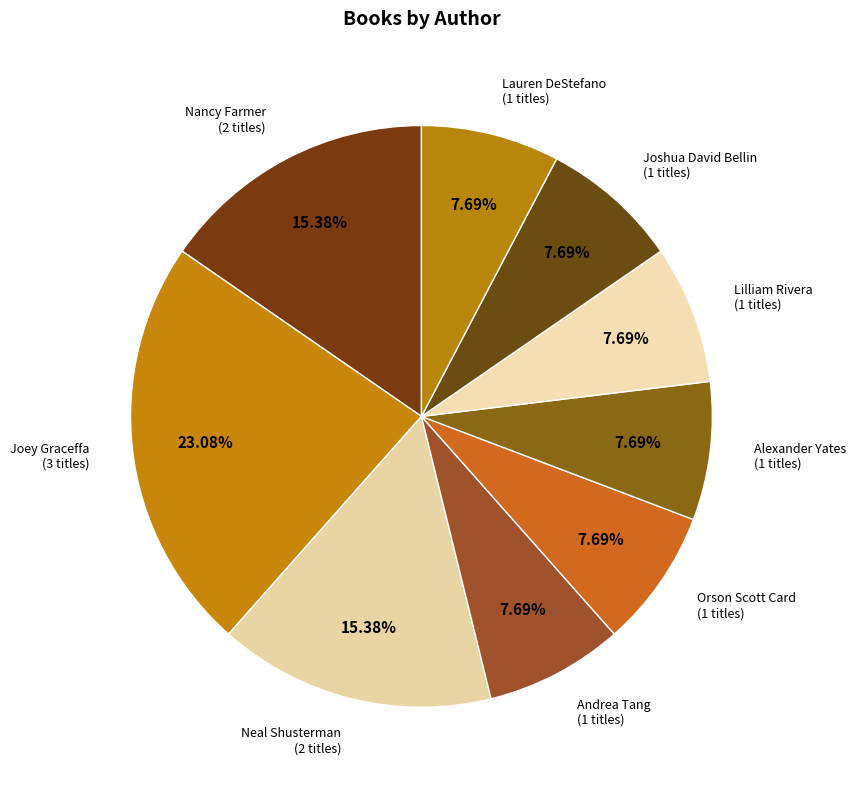

Count the number of slices in the pie.

9